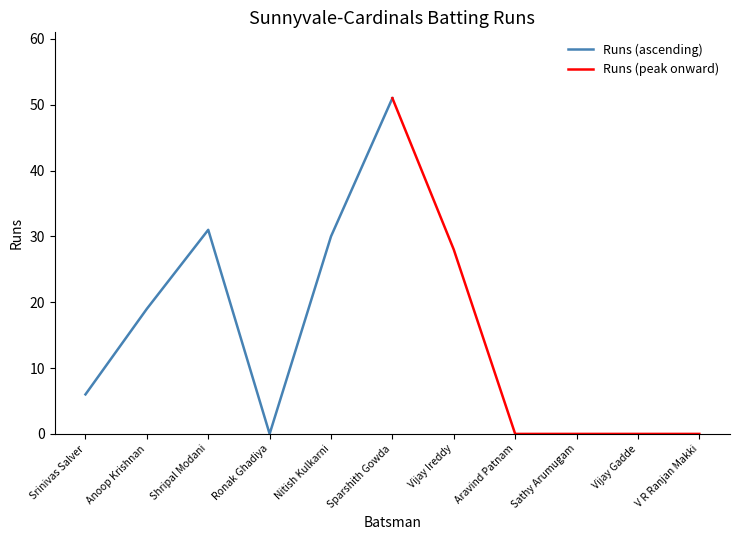

Is it true that Runs (ascending) equals 31 at Shripal Modani?

True